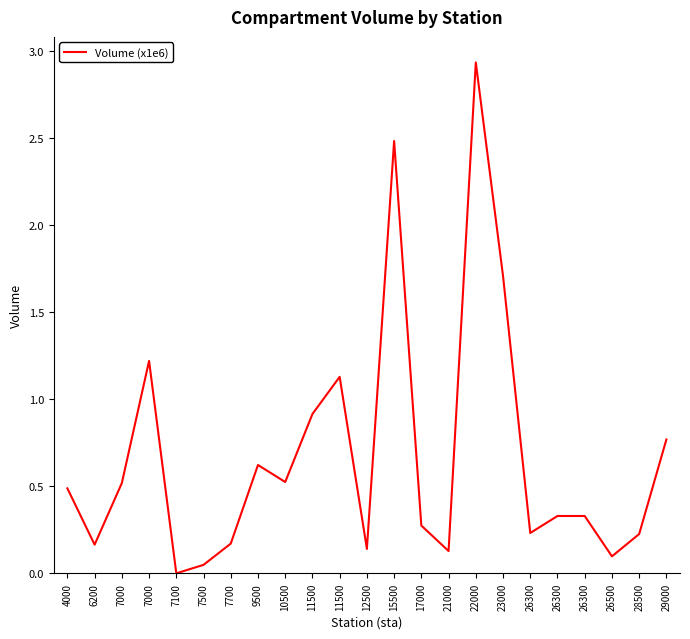

Does the chart display data point markers on the line(s)?

No